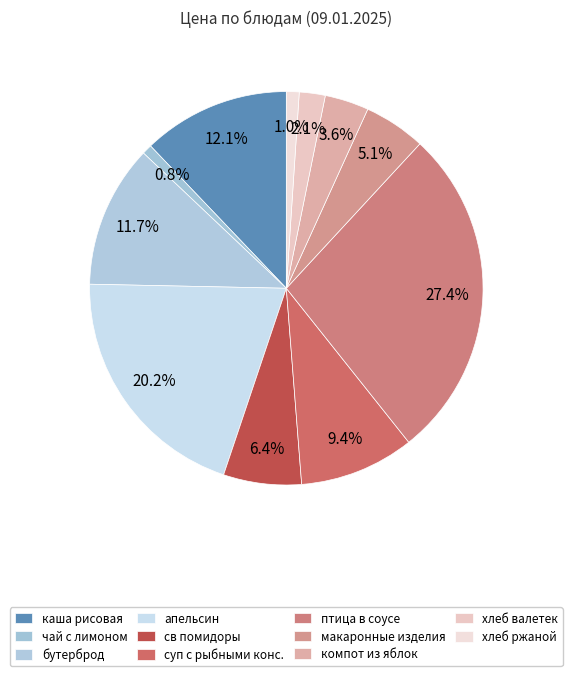

How many slices are in this pie chart?

11